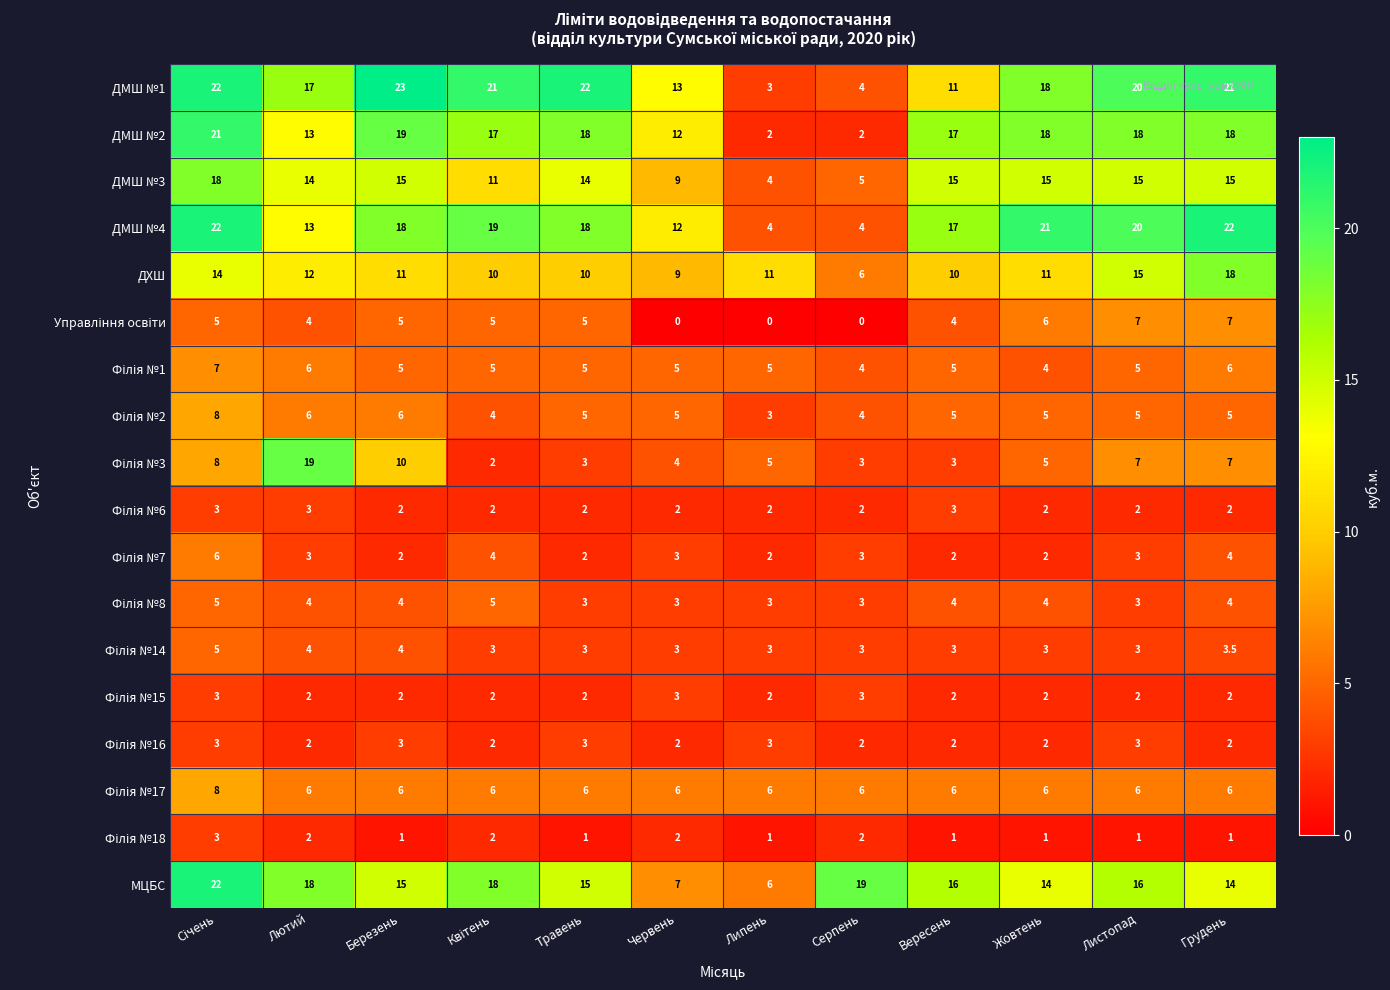

At which category does the chart reach its peak across all series?

Березень